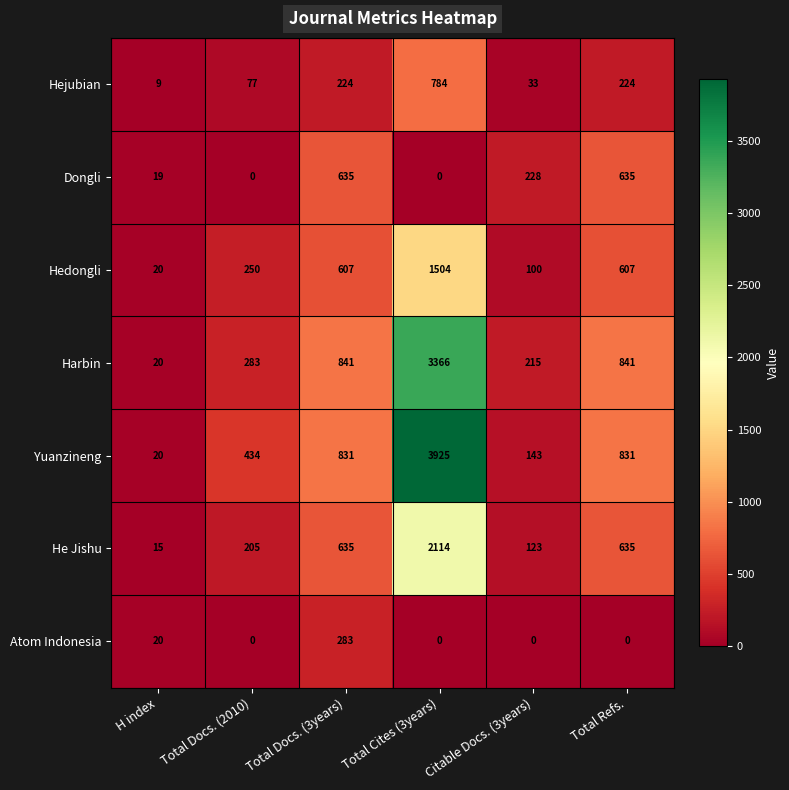

What is the difference between the maximum and minimum values in the Dongli series?

635